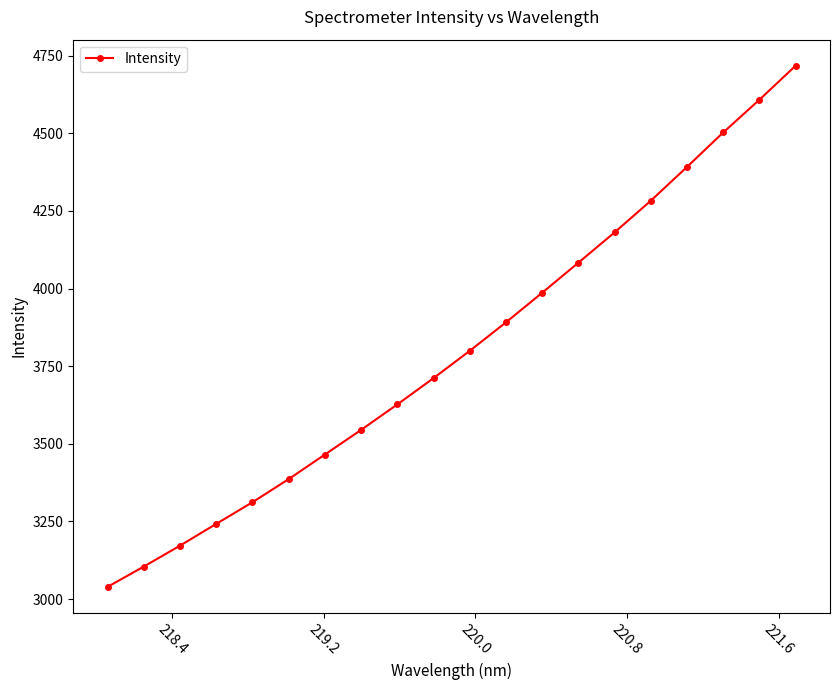

True or false: the data has more than 1 interior local peaks.

False